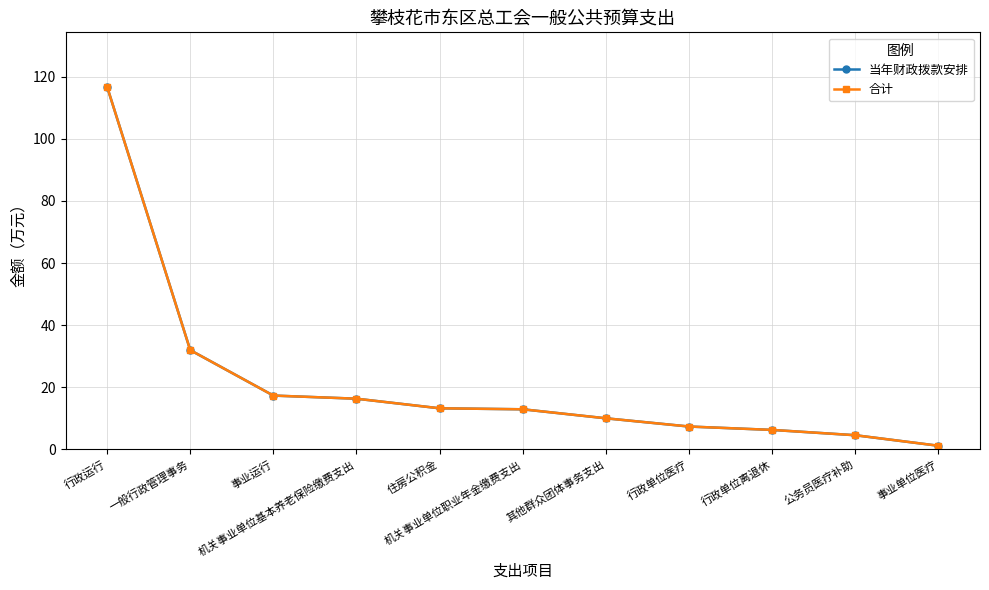

True or false: 当年财政拨款安排 has more than 1 points higher than both neighbors.

False